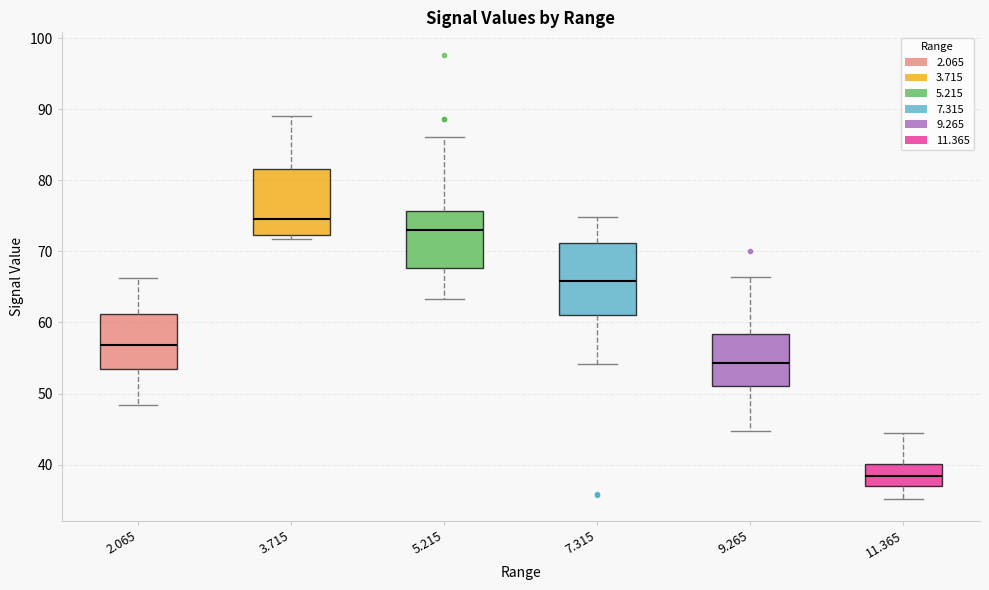

Where is the upper edge of the box at x = 7.315 on the y-axis? The values are not printed on the chart, so give them approximately, as read against the axis.

71